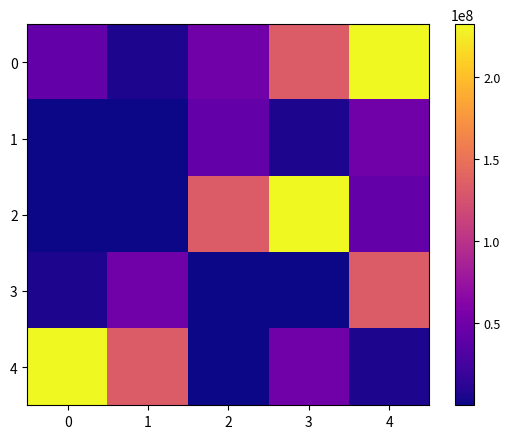

Which label corresponds to the smallest value in the chart?

1